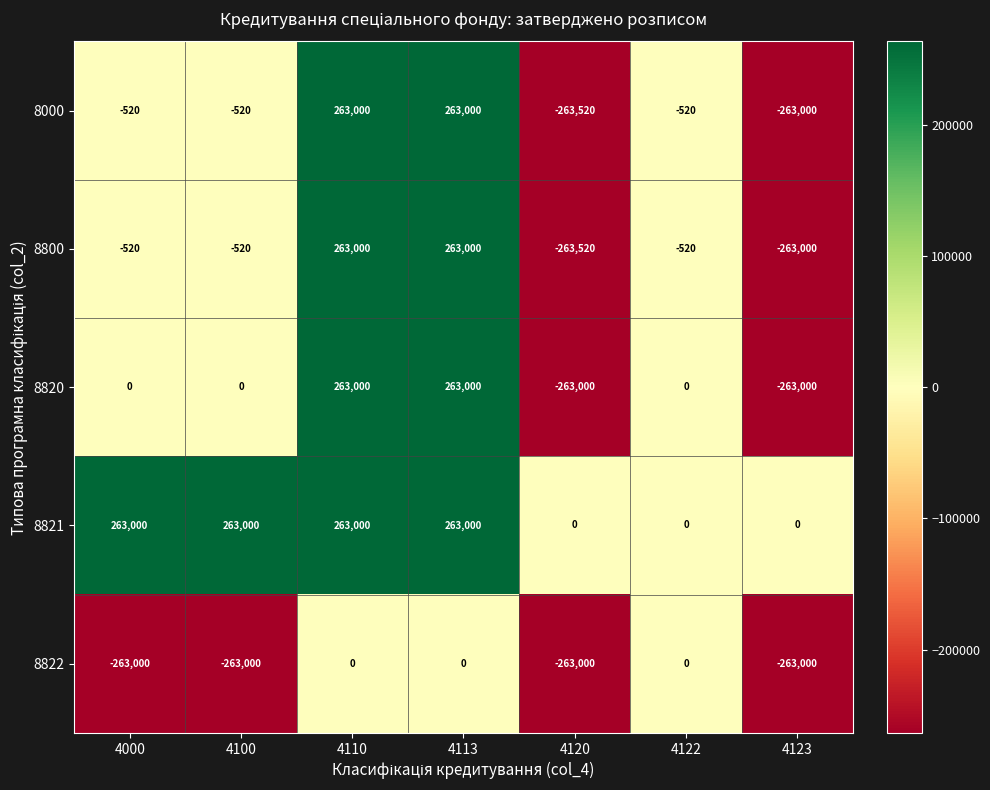

What is the spread (max minus min) of values at 4120?

263520